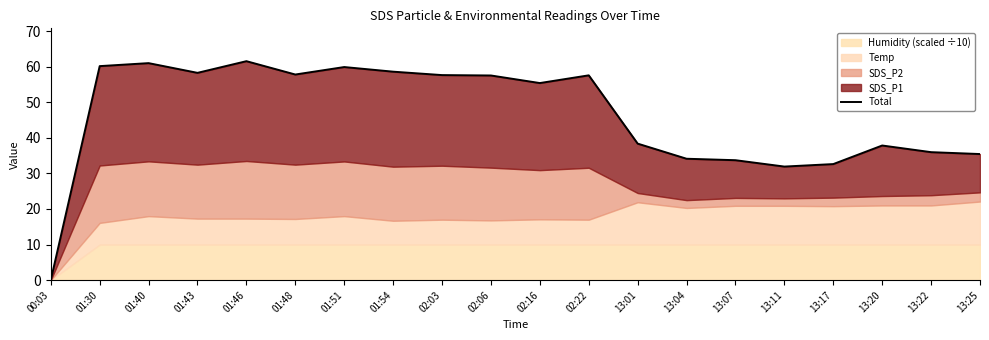

What is the sum of all values?

925.3